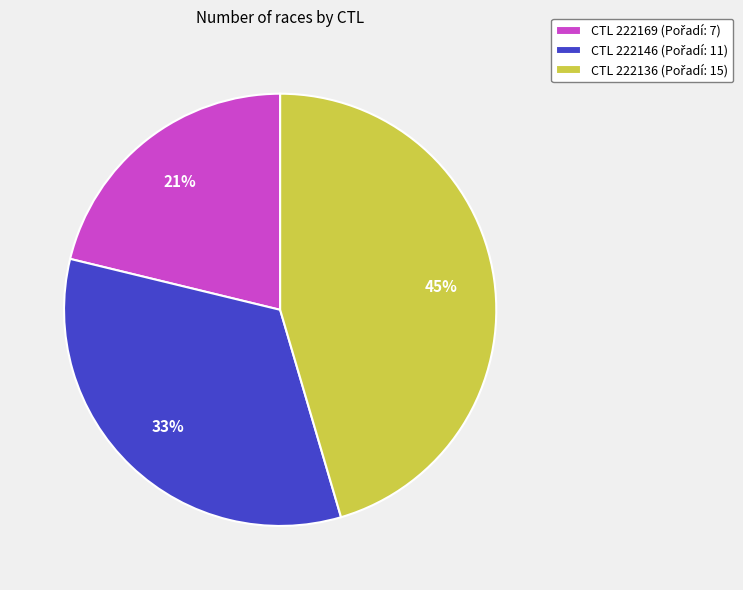

Is there a majority slice in this chart?

No